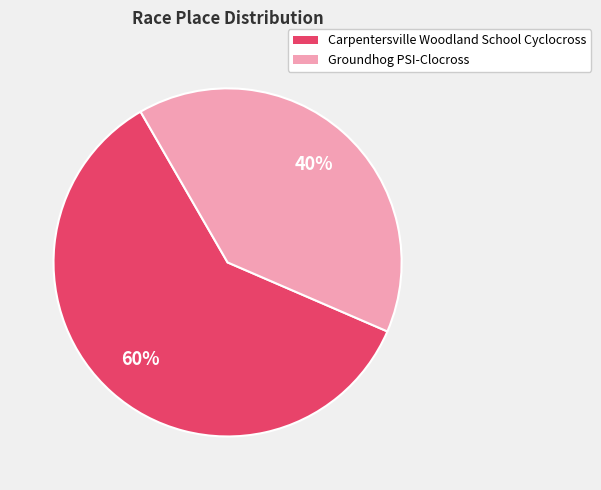

How many slices are in this pie chart?

2